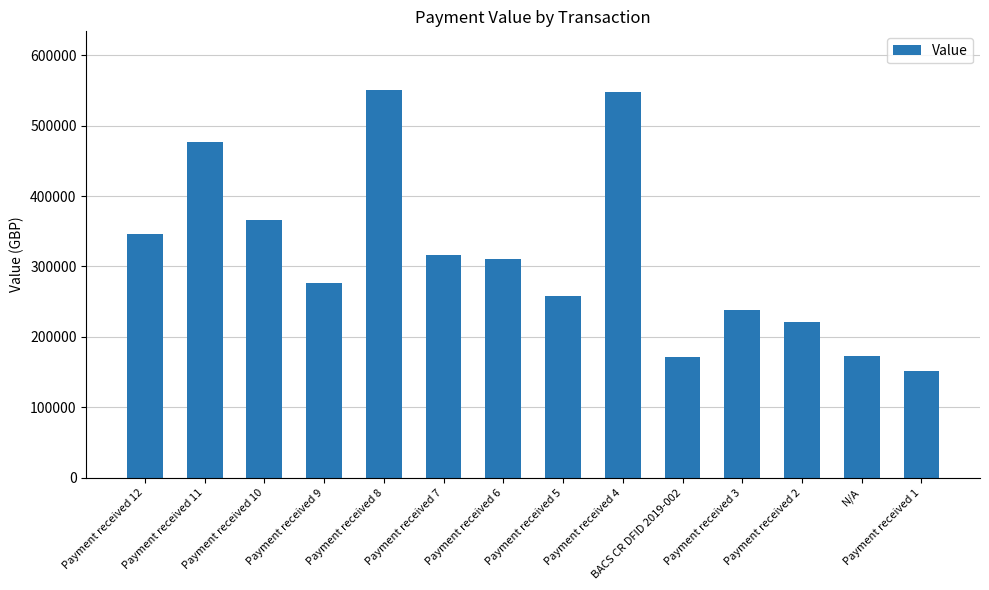

What is the label of the 9th bar from the left?

Payment received 4